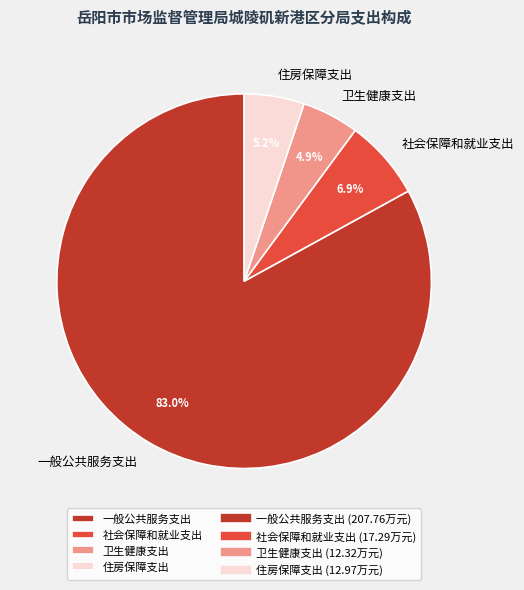

What is the ratio of the value at 社会保障和就业支出 to the value at 卫生健康支出?

1.4